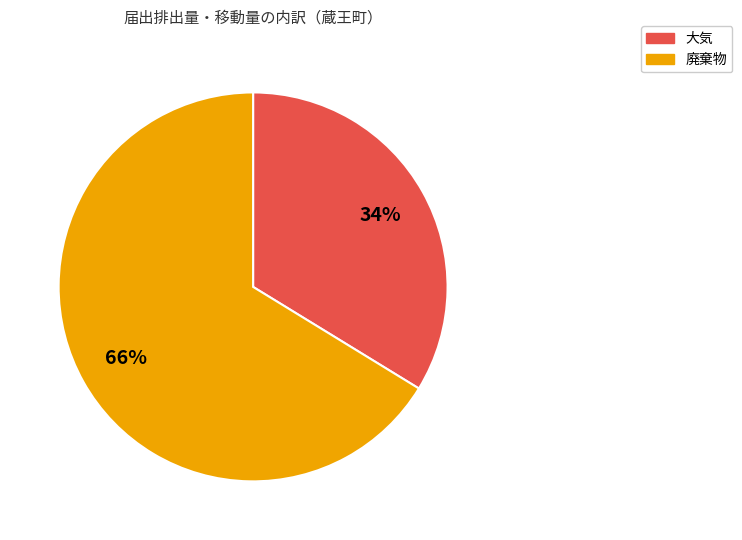

Is it true that 大気 is 27% of the pie?

False